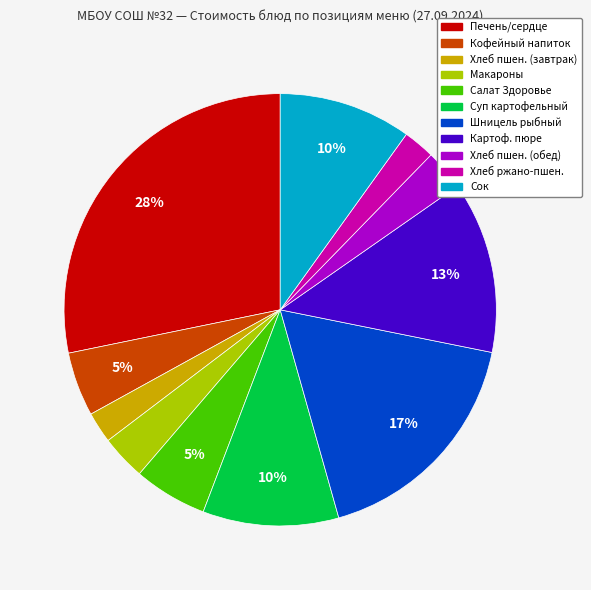

To the nearest percent, what is the average slice percentage?

9%